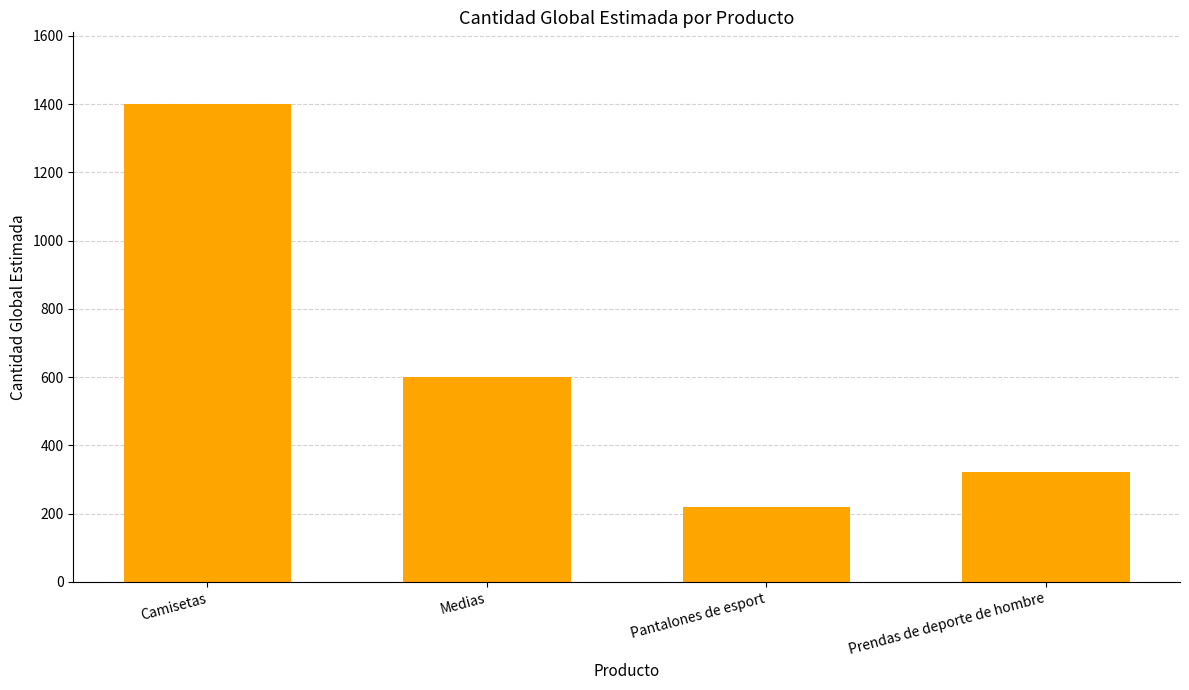

List the labels in order of value, largest first.

Camisetas, Medias, Prendas de deporte de hombre, Pantalones de esport